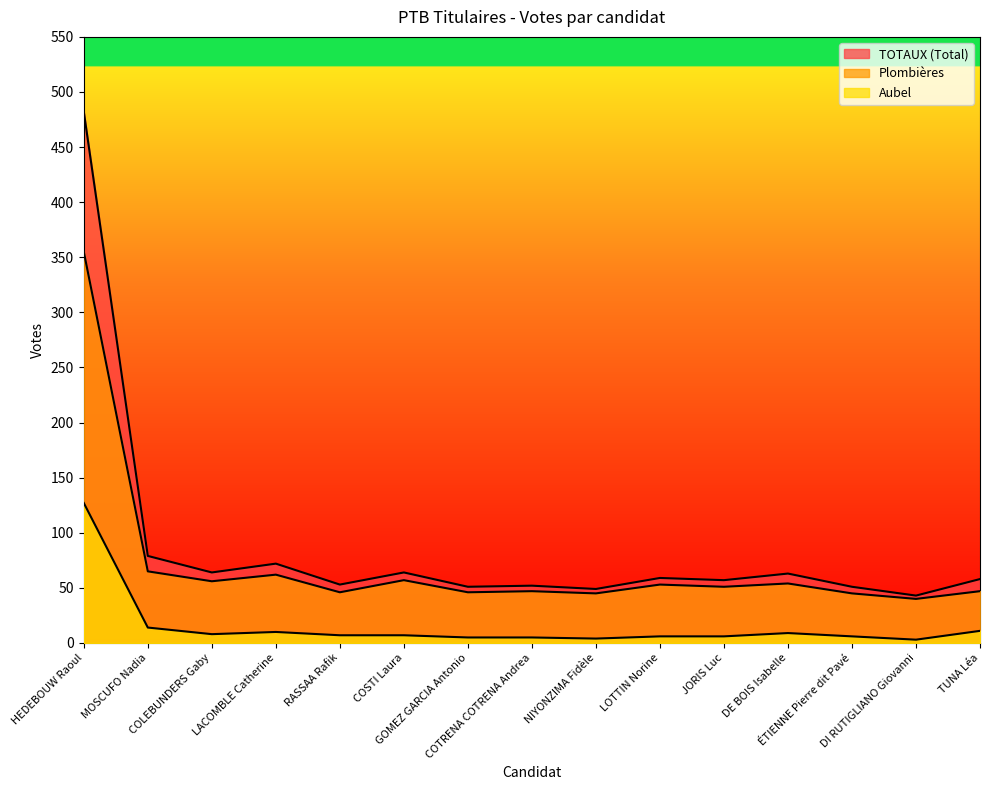

Rank the categories by Aubel value from highest to lowest.

HEDEBOUW Raoul, MOSCUFO Nadia, TUNA Léa, LACOMBLE Catherine, DE BOIS Isabelle, COLEBUNDERS Gaby, RASSAA Rafik, COSTI Laura, LOTTIN Norine, JORIS Luc, ÉTIENNE Pierre dit Pavé, GOMEZ GARCIA Antonio, COTRENA COTRENA Andrea, NIYONZIMA Fidèle, DI RUTIGLIANO Giovanni